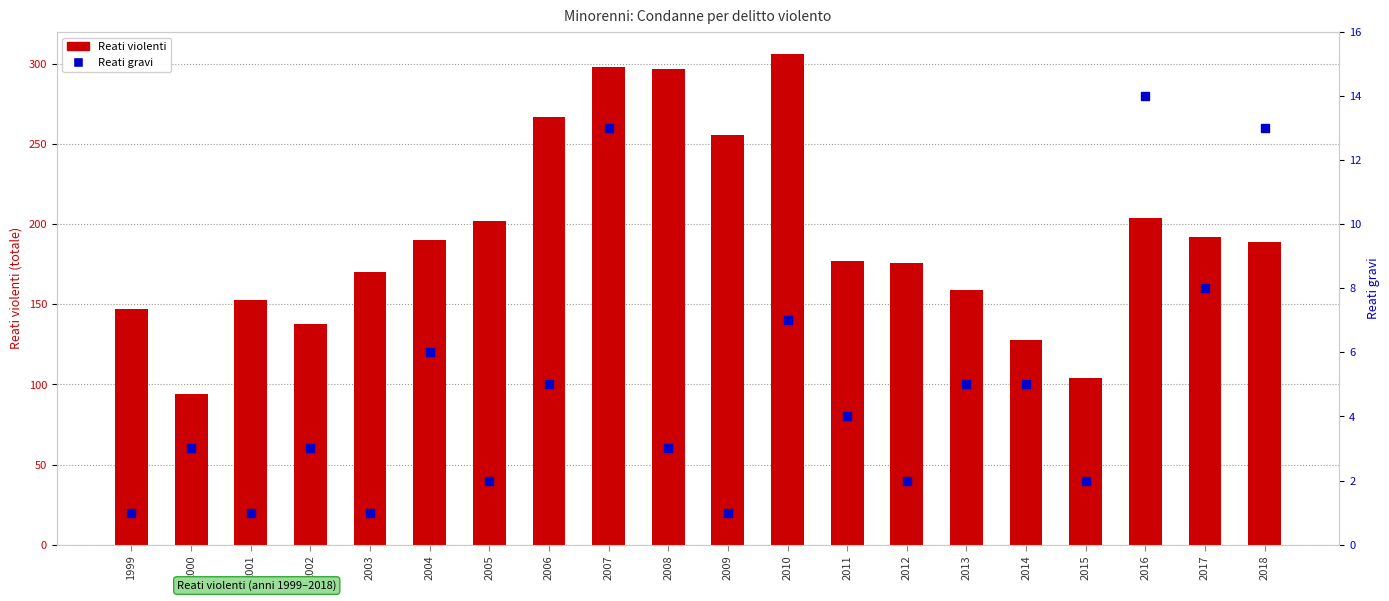

Which series contains the lowest Y value?

Reati gravi